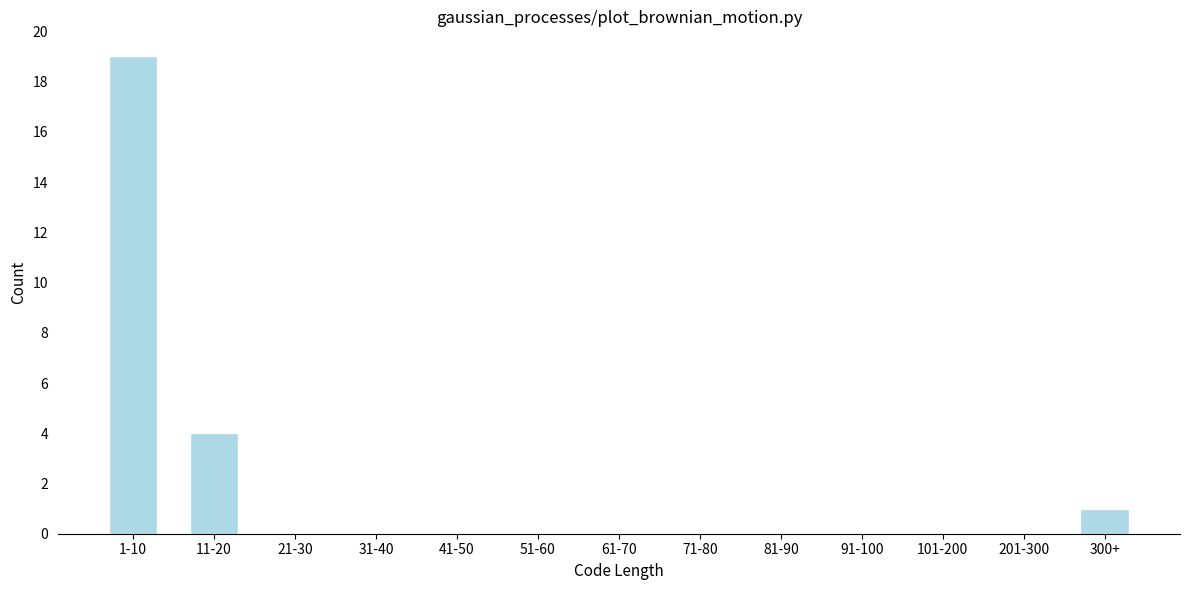

Reading left to right, list all the values displayed in this chart.

1-10=19	11-20=4	21-30=0	31-40=0	41-50=0	51-60=0	61-70=0	71-80=0	81-90=0	91-100=0	101-200=0	201-300=0	300+=1